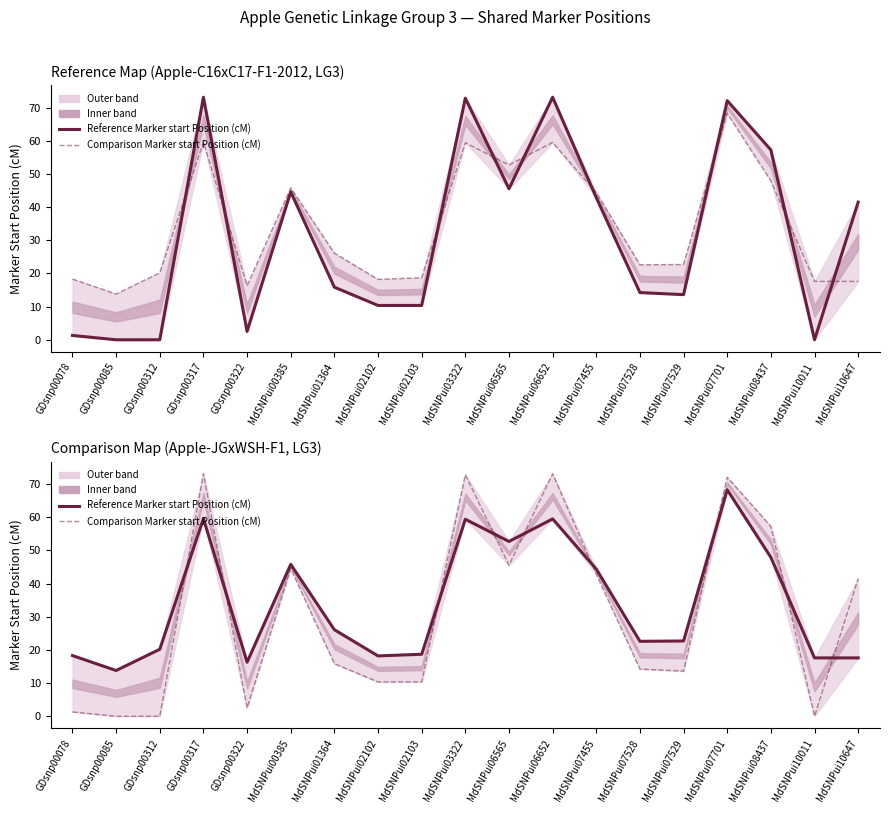

What is the spread (max minus min) of values at GDsnp00085?

13.8